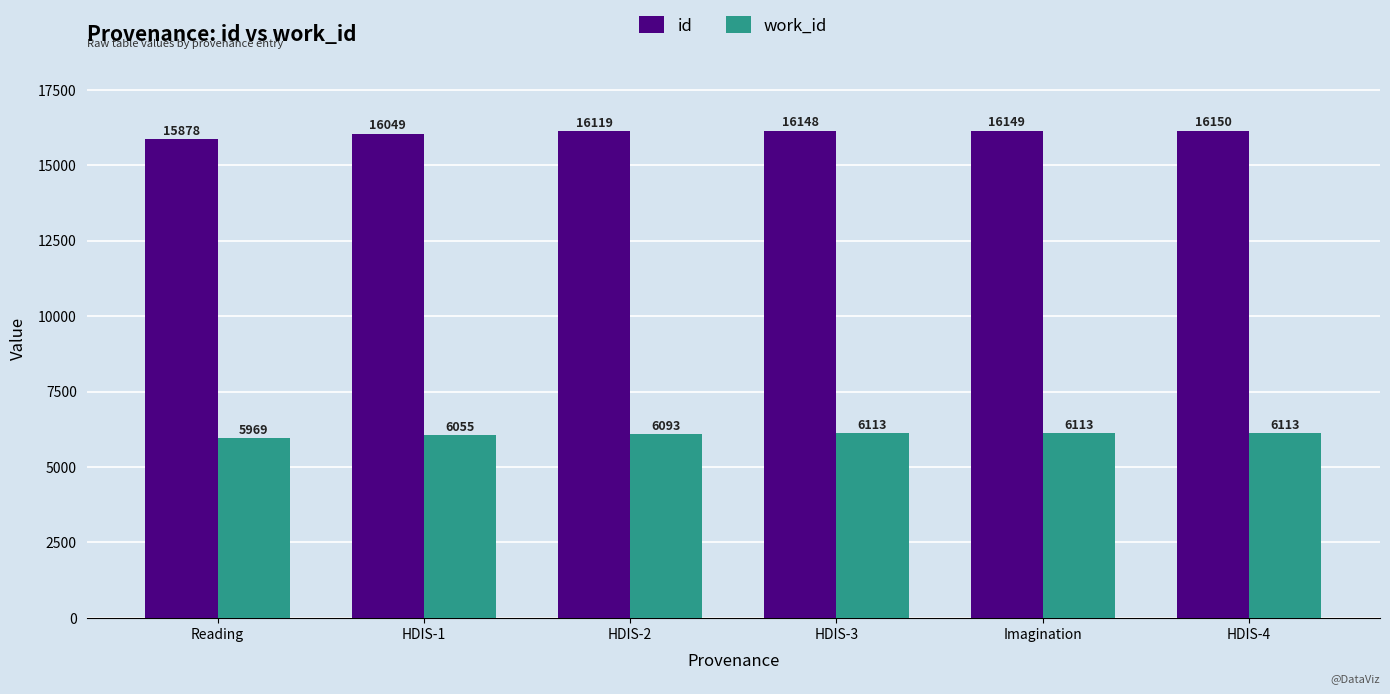

Which label corresponds to the smallest value in the chart?

Reading